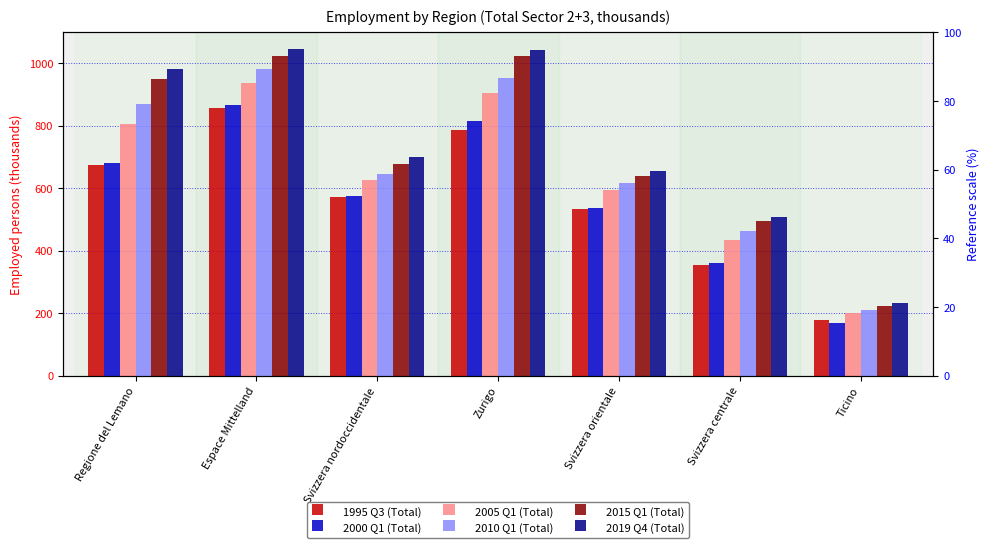

What are all the series names shown in the legend?

1995 Q3 (Total), 2000 Q1 (Total), 2005 Q1 (Total), 2010 Q1 (Total), 2015 Q1 (Total), 2019 Q4 (Total)